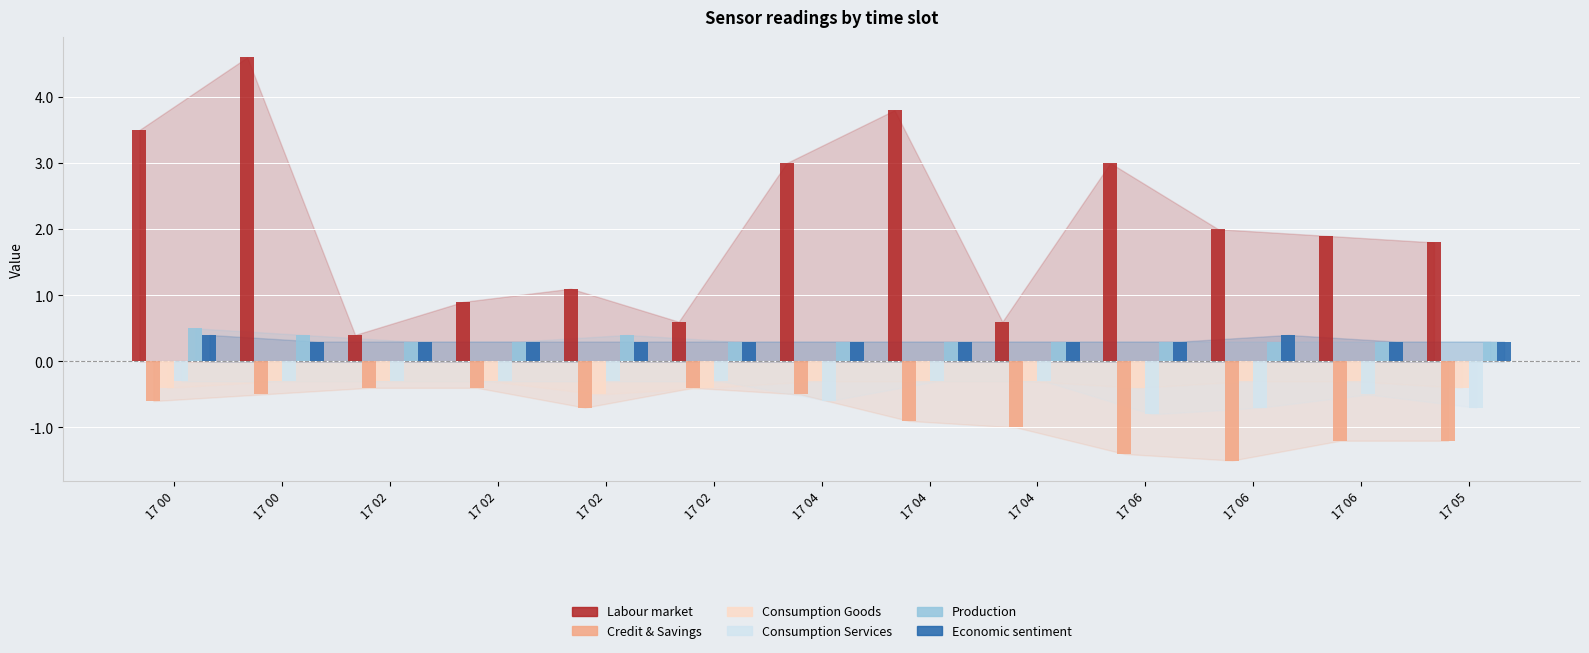

How many bars are there in total?

78